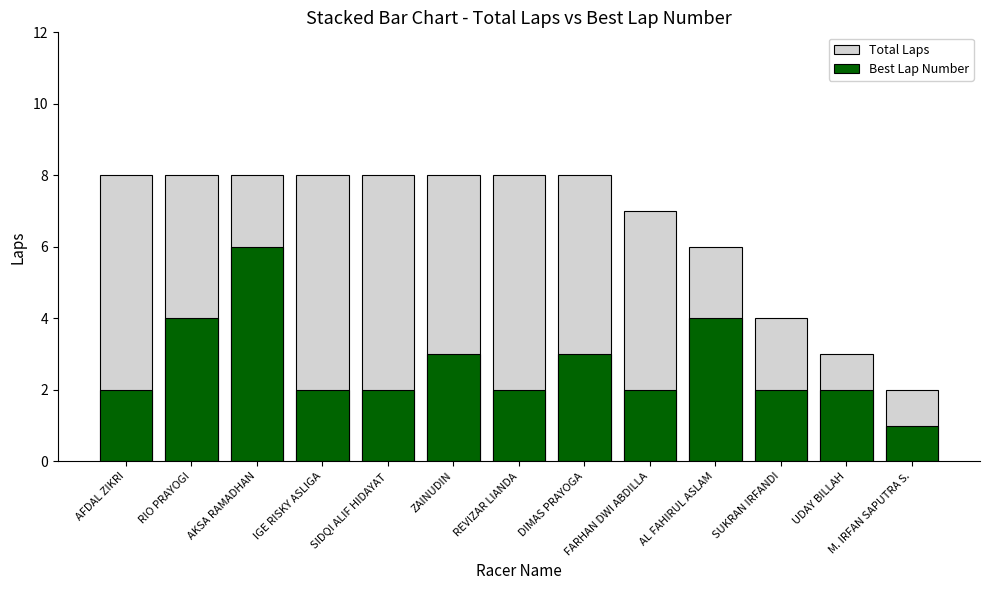

What is the total value across all series at SIDQI ALIF HIDAYAT?

10